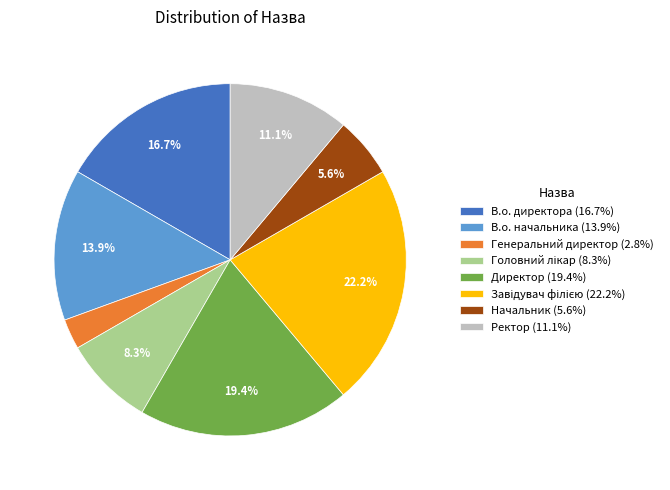

Is there a majority slice in this chart?

No